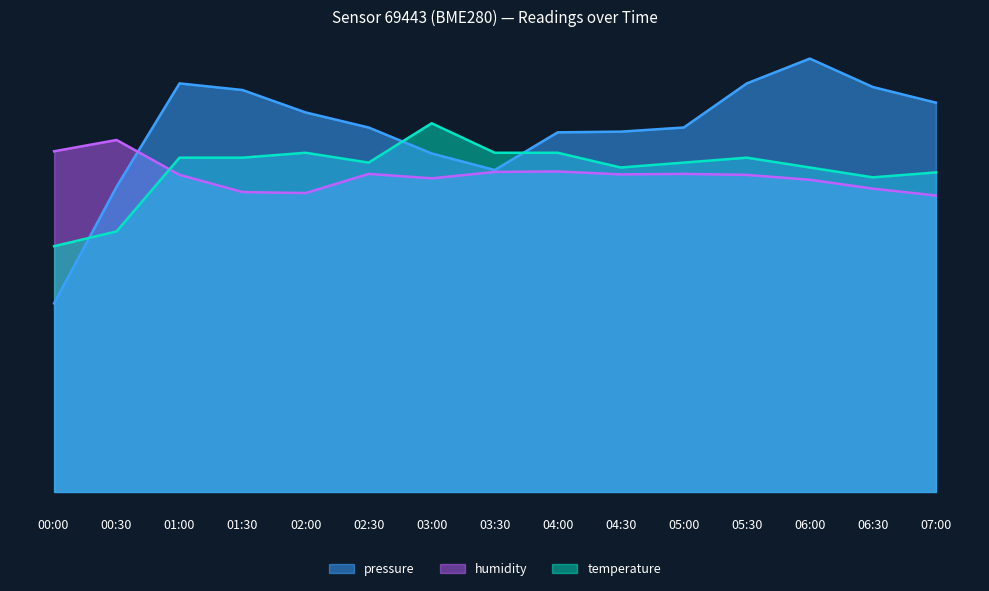

Count the pressure values in the range 0 to 1.

15